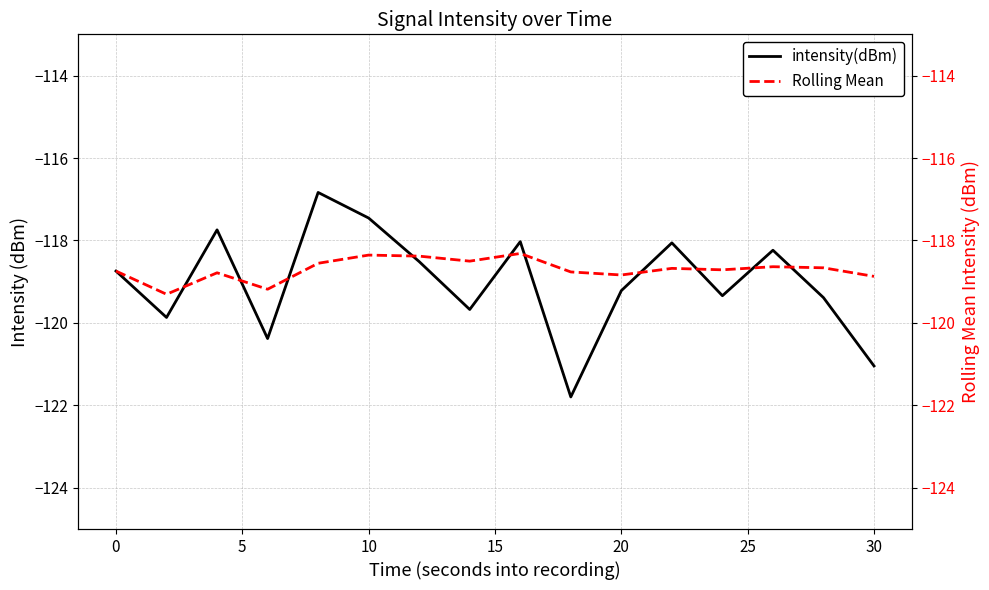

What is the highest value of the intensity(dBm) series?

-116.8